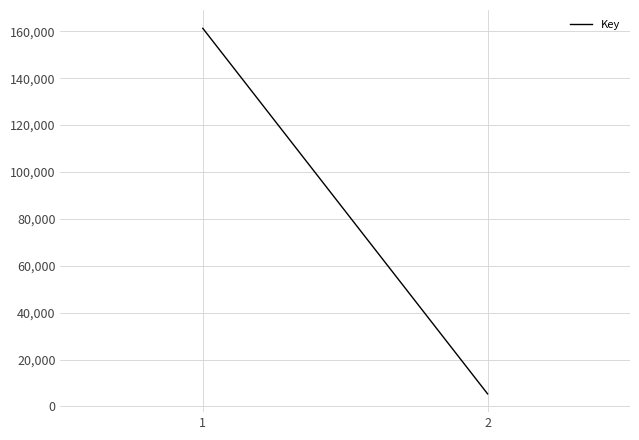

Which has a higher value, 2 or 1?

1